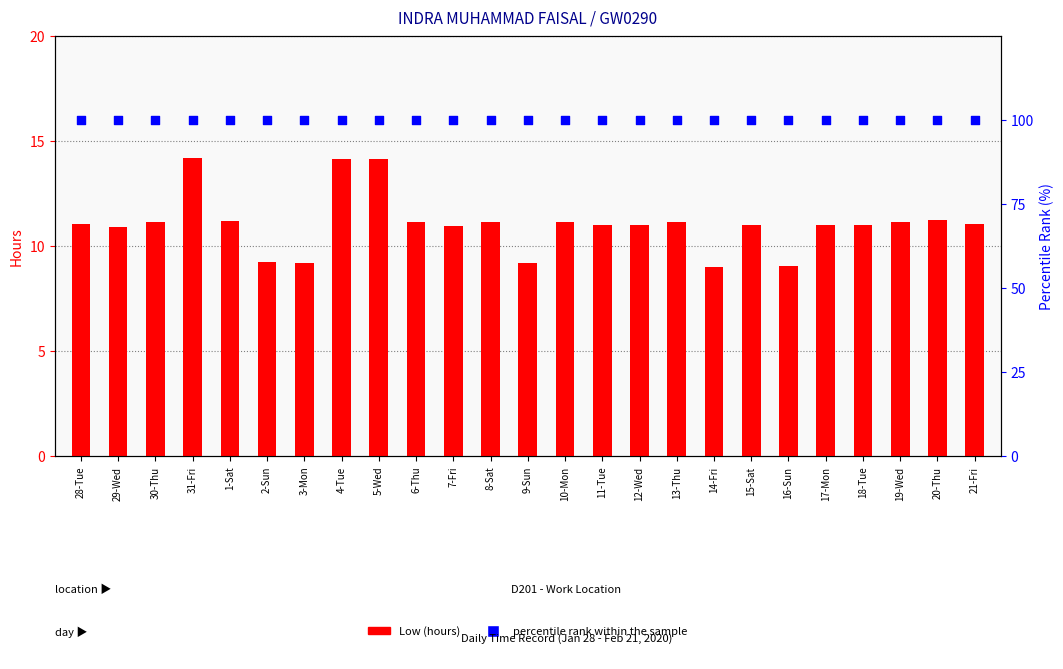

Which series has the largest total across all categories?

percentile rank within the sample